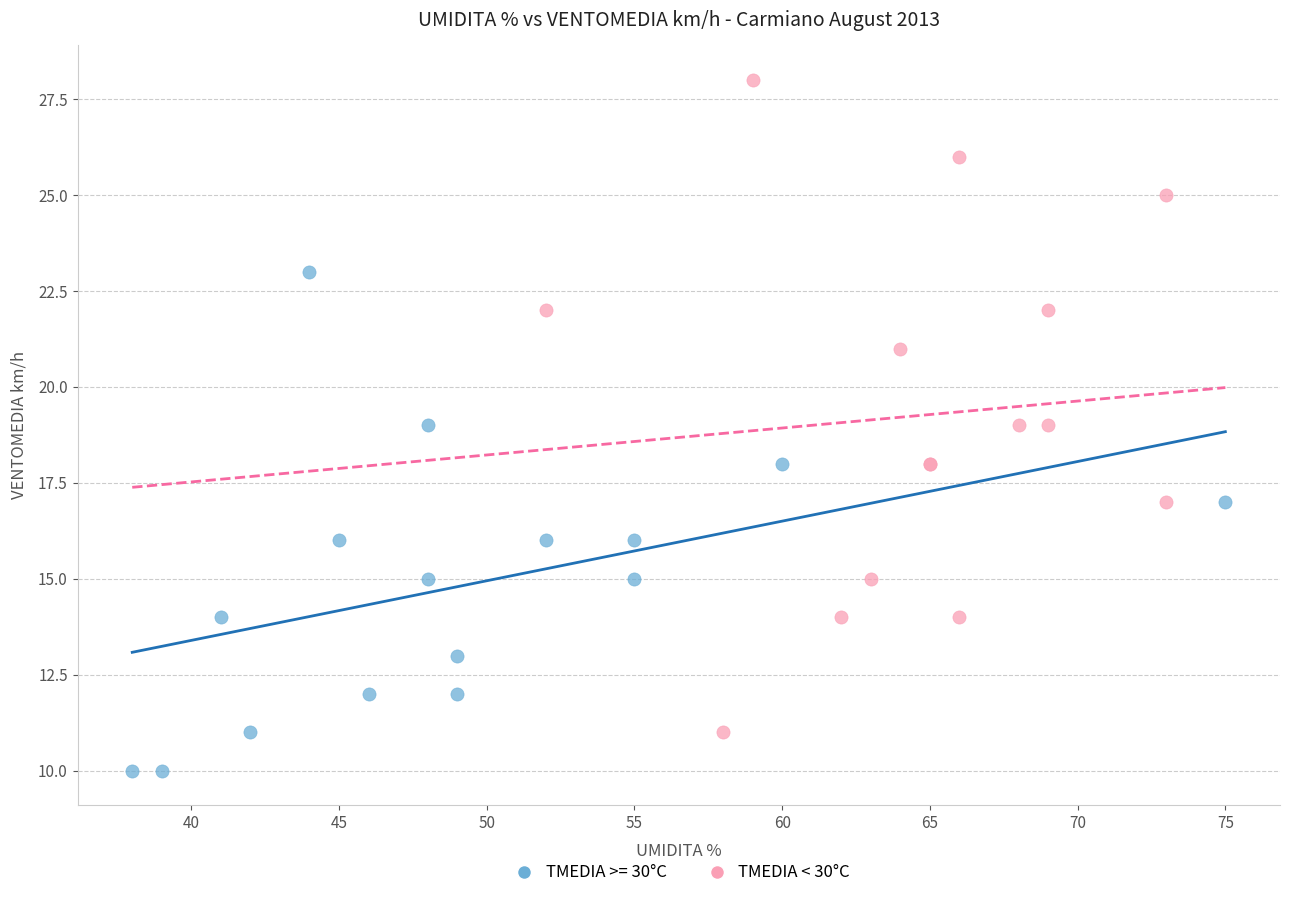

Which series has the widest spread of Y values?

TMEDIA < 30°C